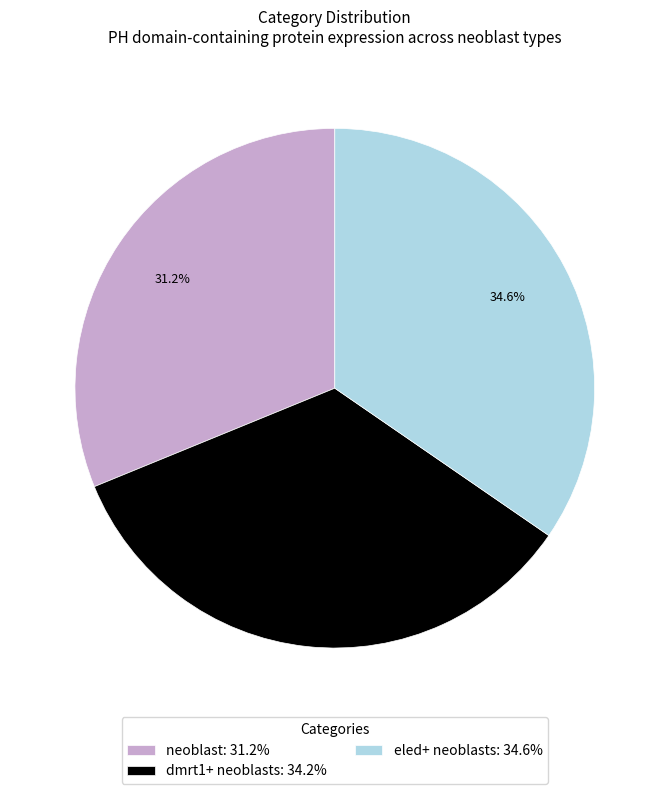

How many slices are in this pie chart?

3